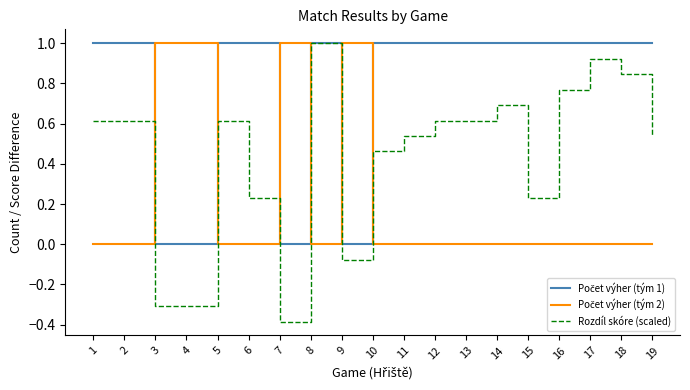

At which category is the sum across all series the highest?

8